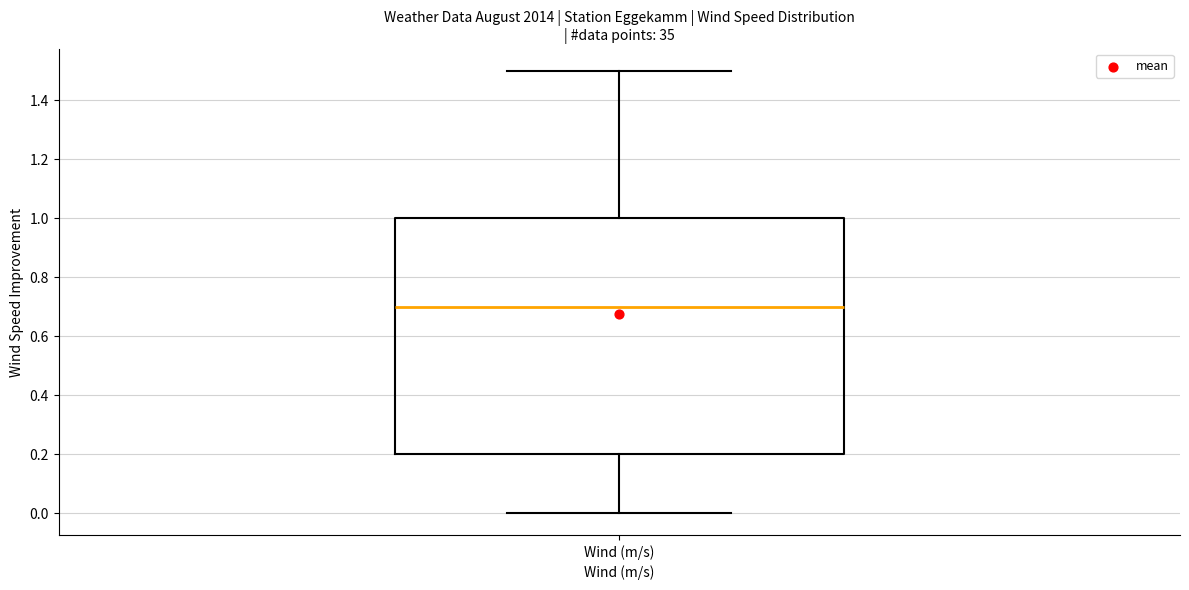

Where is the upper edge of the box for Wind (m/s) on the y-axis? The values are not printed on the chart, so give them approximately, as read against the axis.

1.0